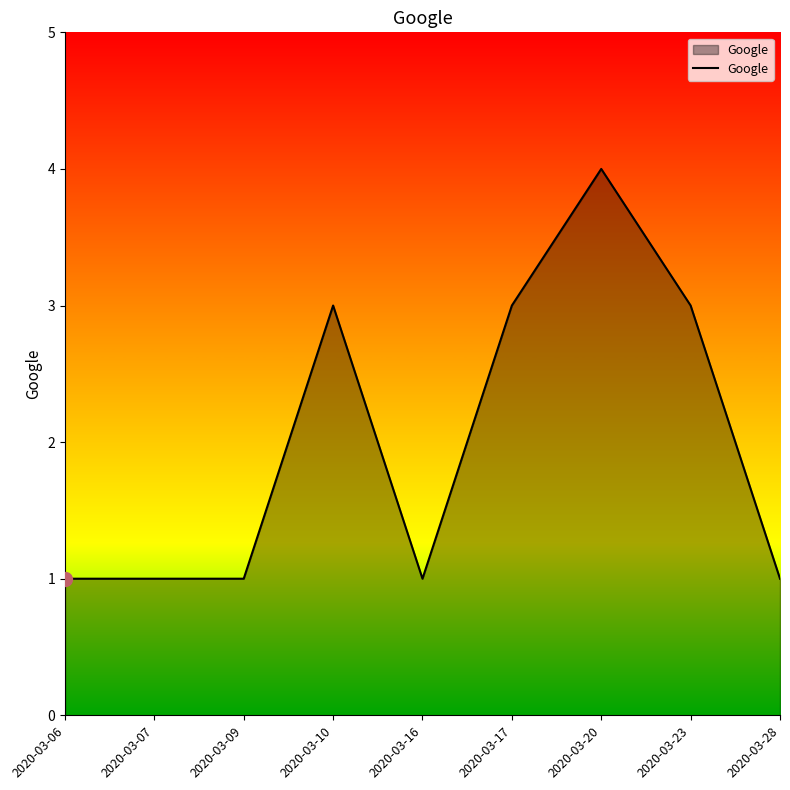

Reading left to right, transcribe all the data shown in this chart.

1	1	1	3	1	3	4	3	1